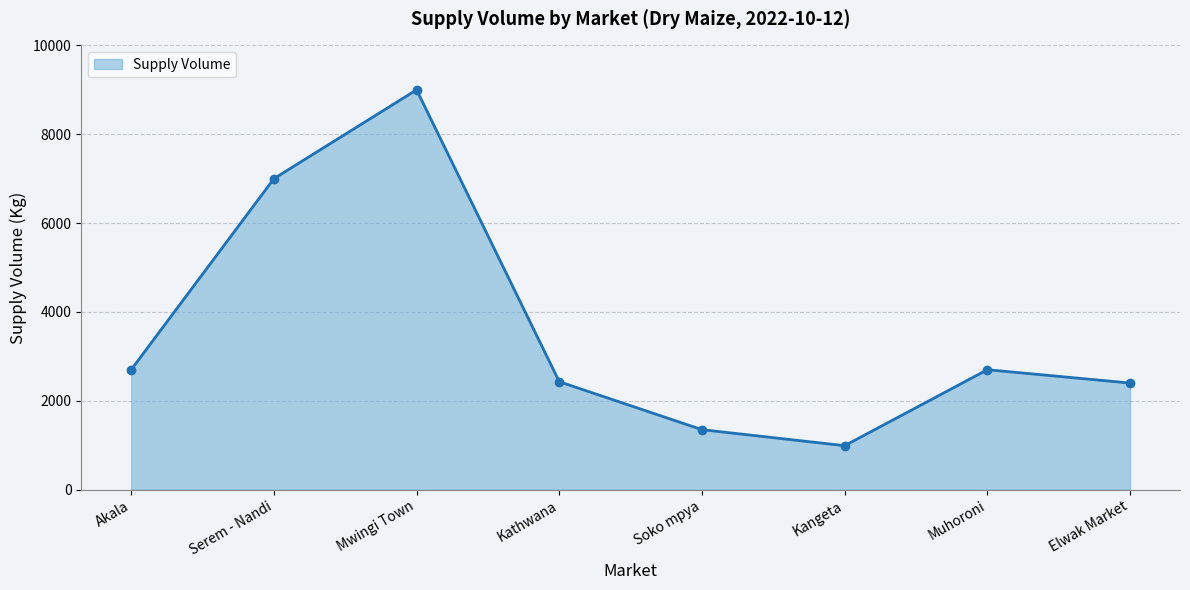

Which category has the lowest value across all series?

Kangeta